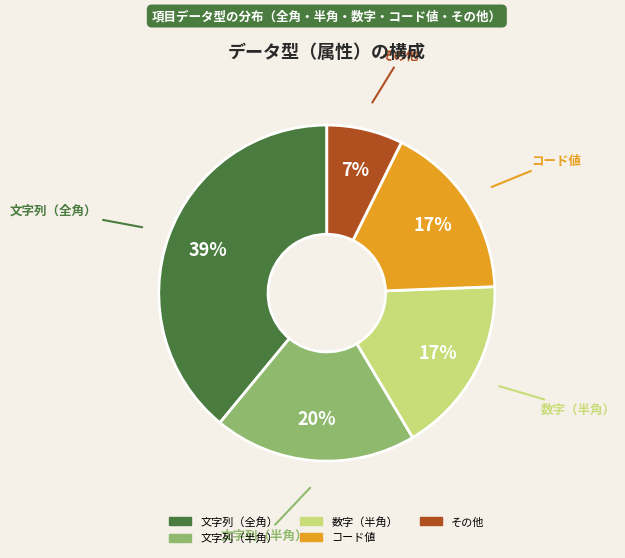

Is the sum of その他 and コード値 greater than half?

No